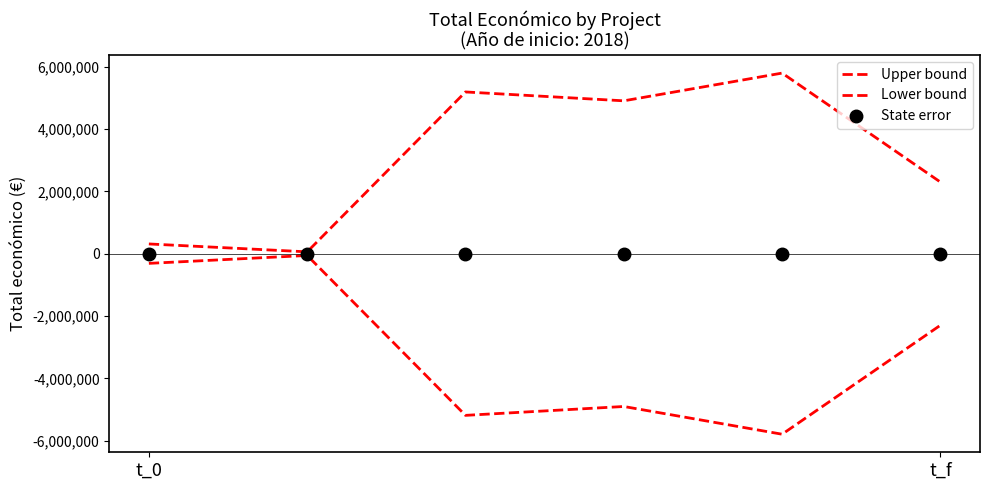

What is the highest value of the Upper bound series?

5792221